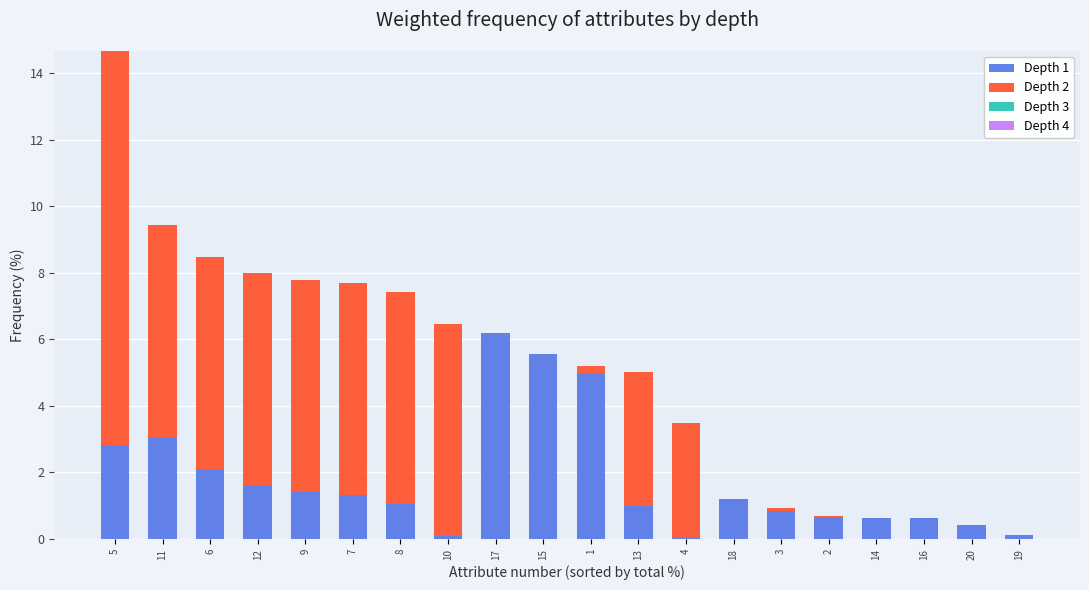

At which category is the sum across all series the highest?

5